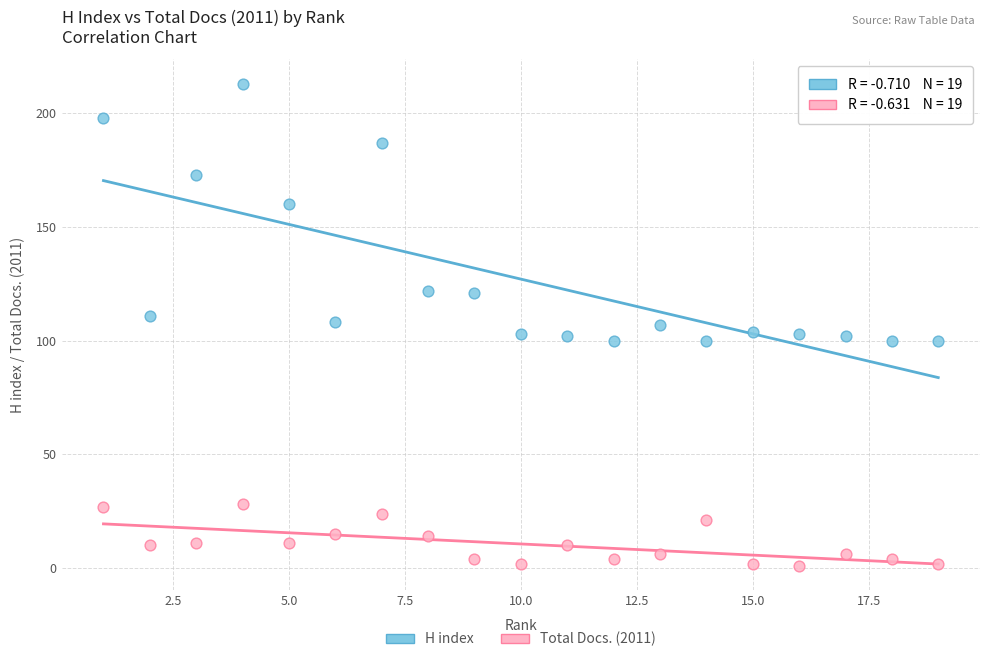

Which series has the largest Y range (max minus min)?

H index